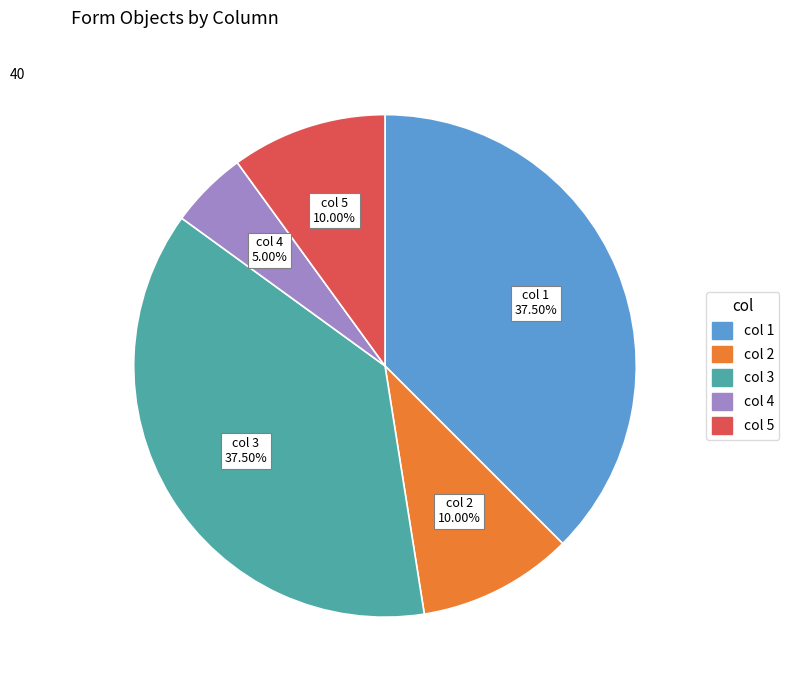

Is there a majority slice in this chart?

No